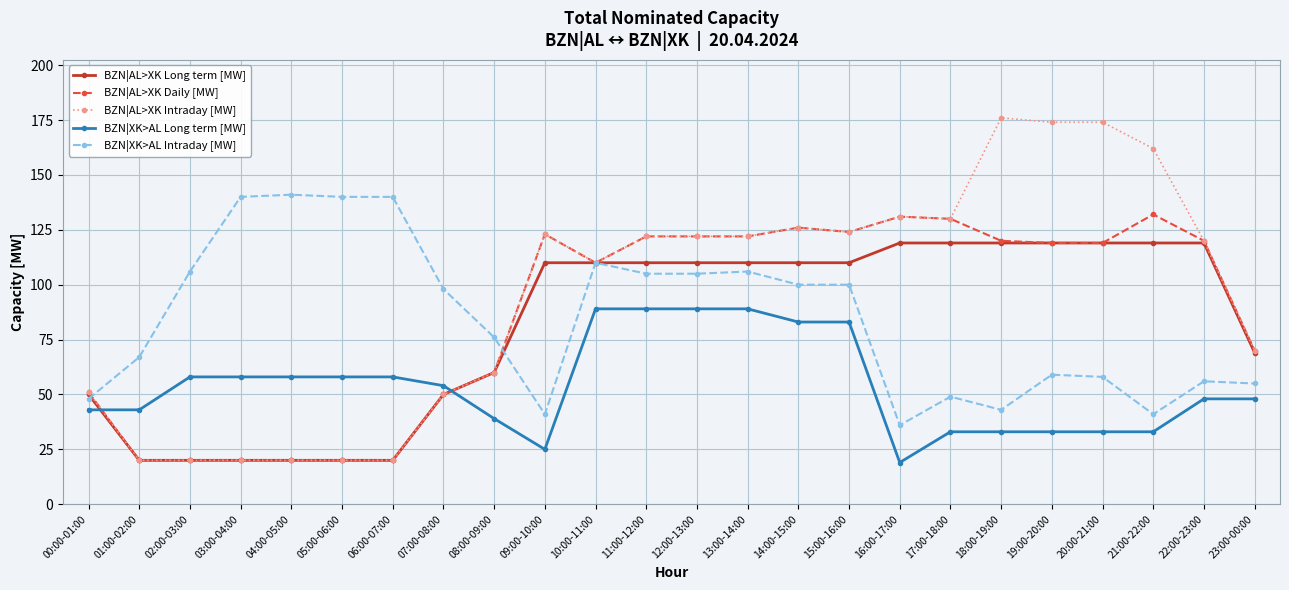

Is this an area chart (filled region under the line)?

No